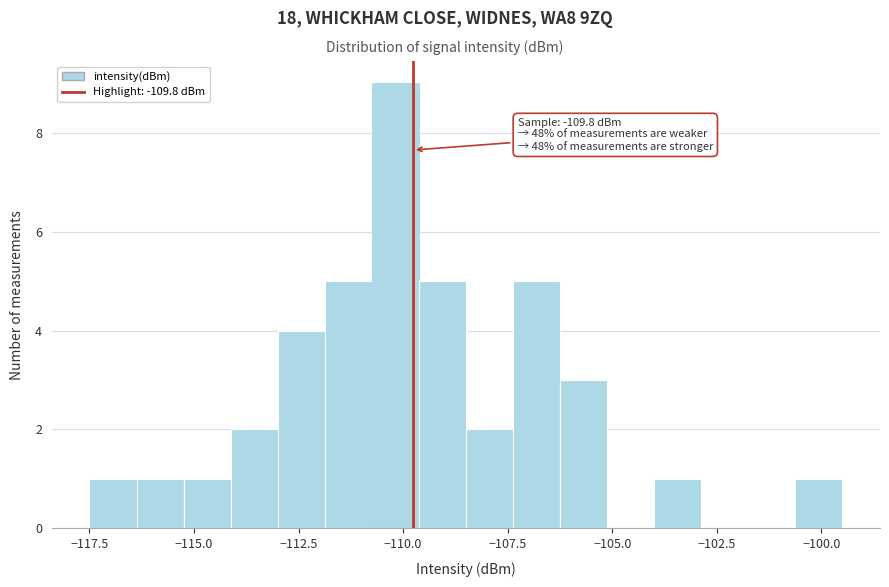

Around what value on the x-axis is the tallest bar? Give the approximate position of its centre, as read against the axis.

-110.0